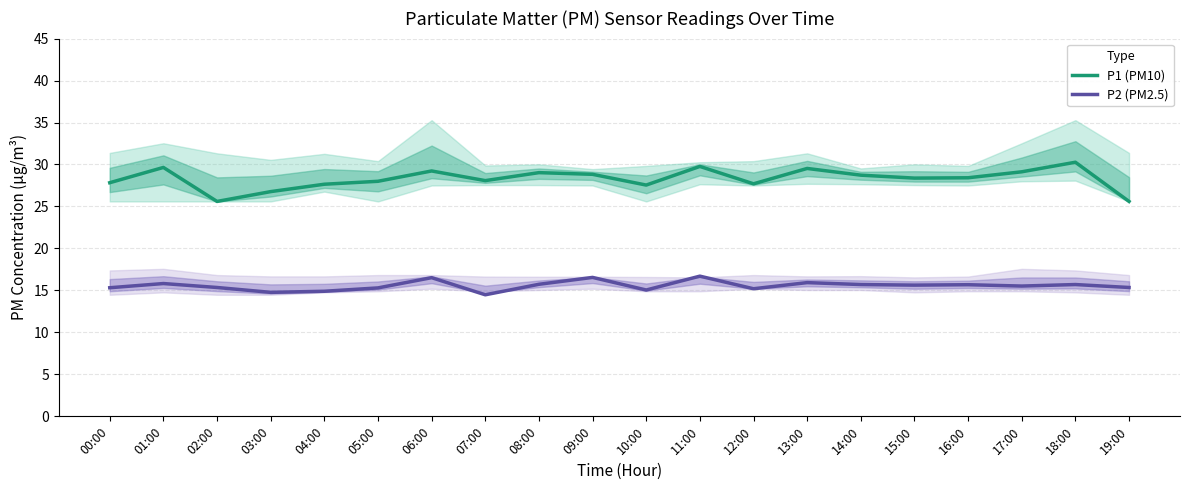

Is it true that P2 (PM2.5) equals 14.9 at 04:00?

True